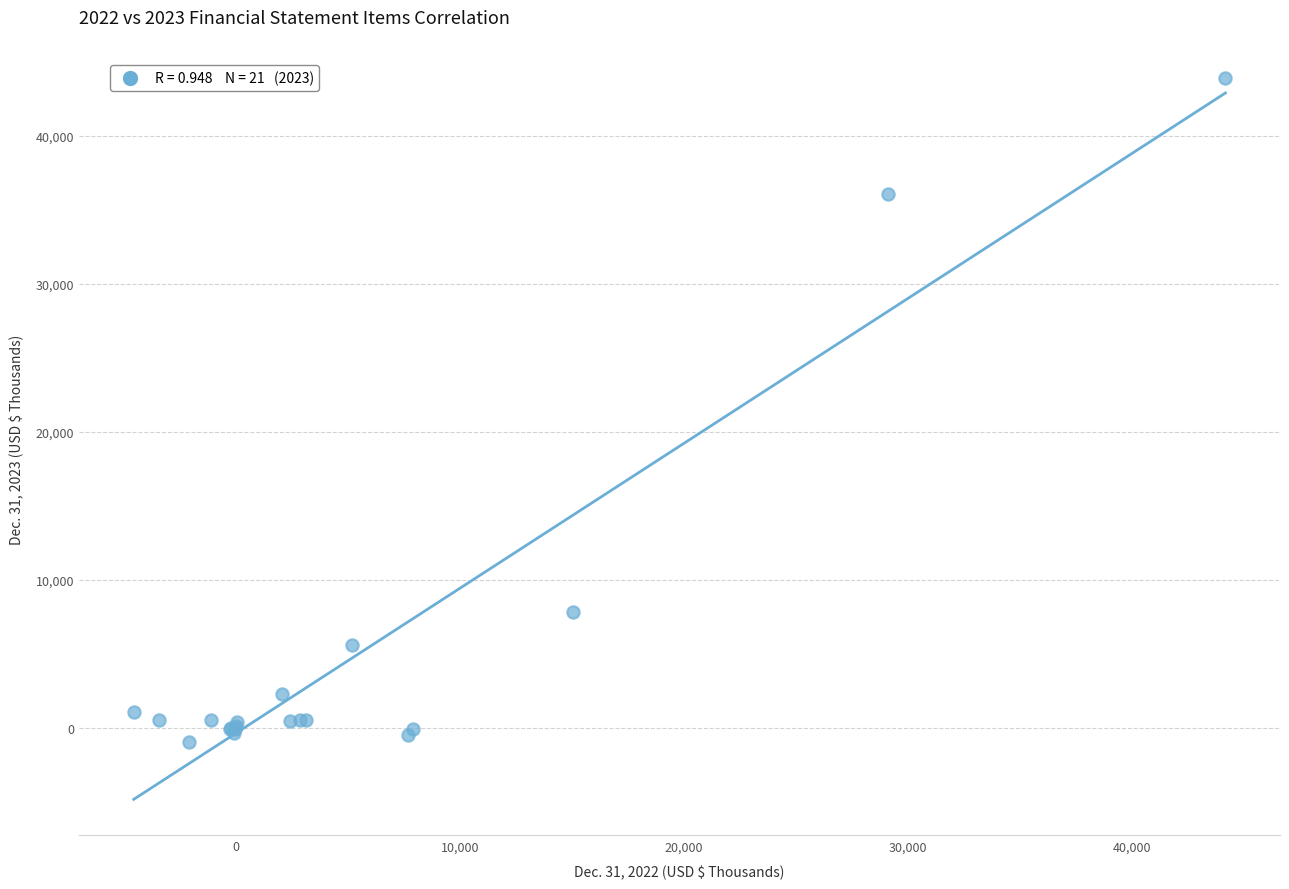

What Y value in the scatter plot is closest to 21479?

7819